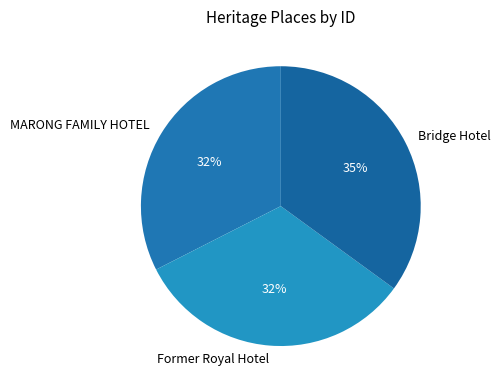

To the nearest percent, what is the difference between the Bridge Hotel and MARONG FAMILY HOTEL slice percentages?

3%